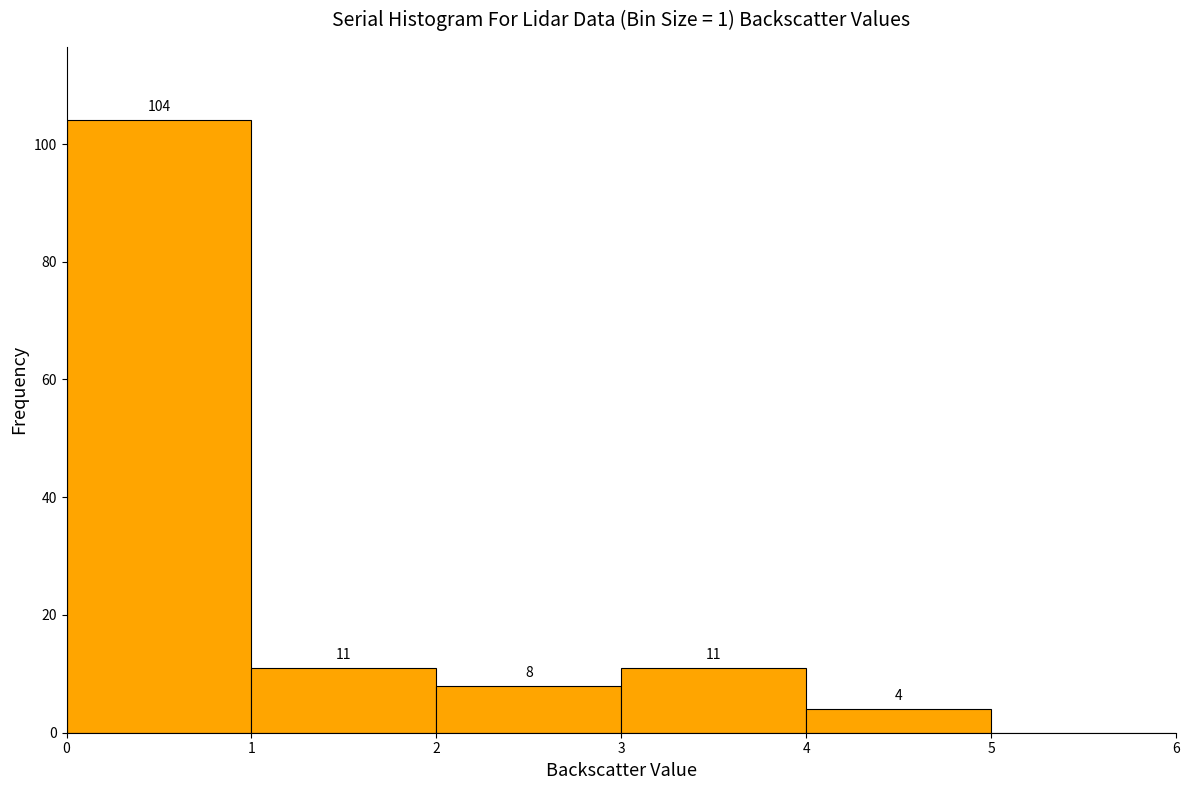

Over which range of the x-axis is the bar tallest?

0 to 1